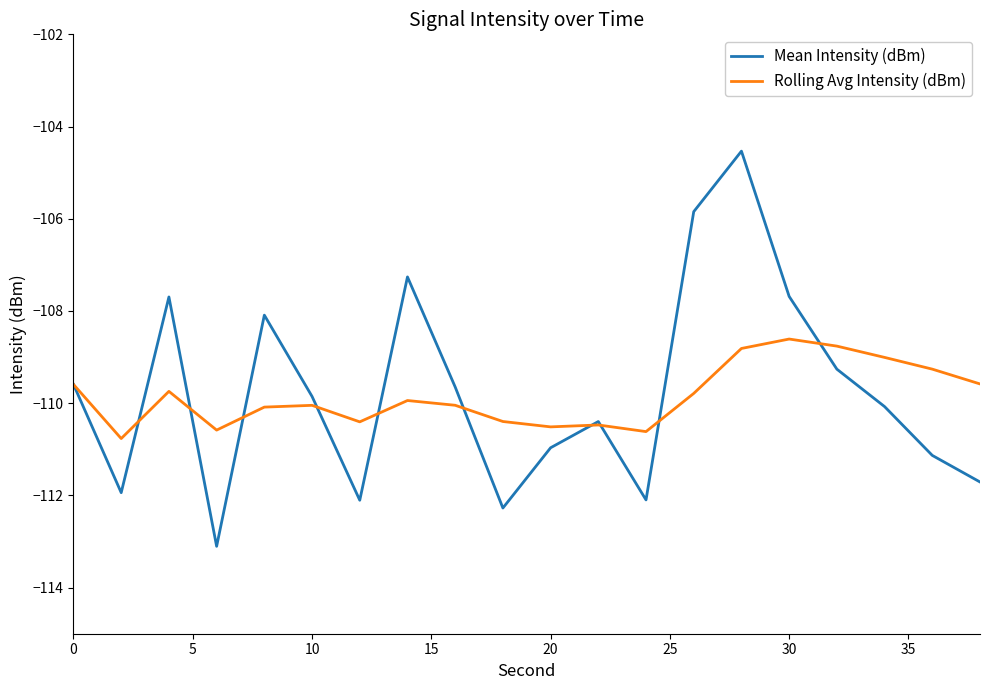

What is the smallest value displayed?

-113.1